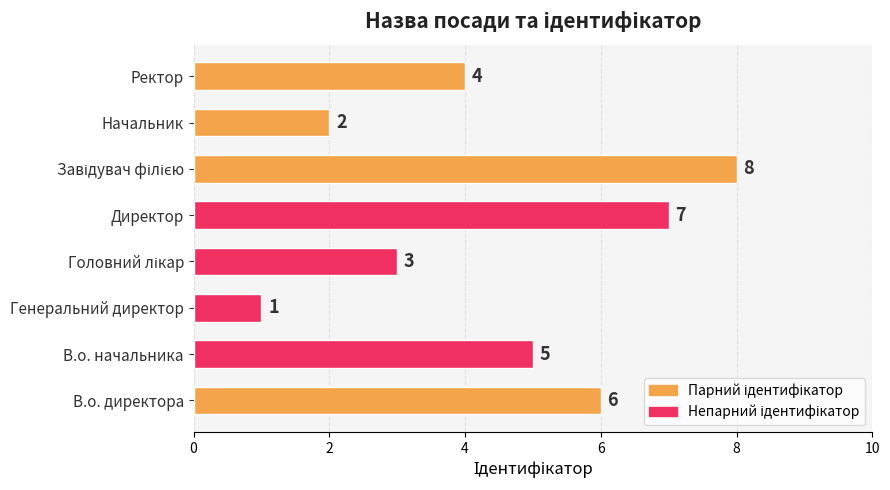

The chart shows a value of 12 at Директор. True or false?

False